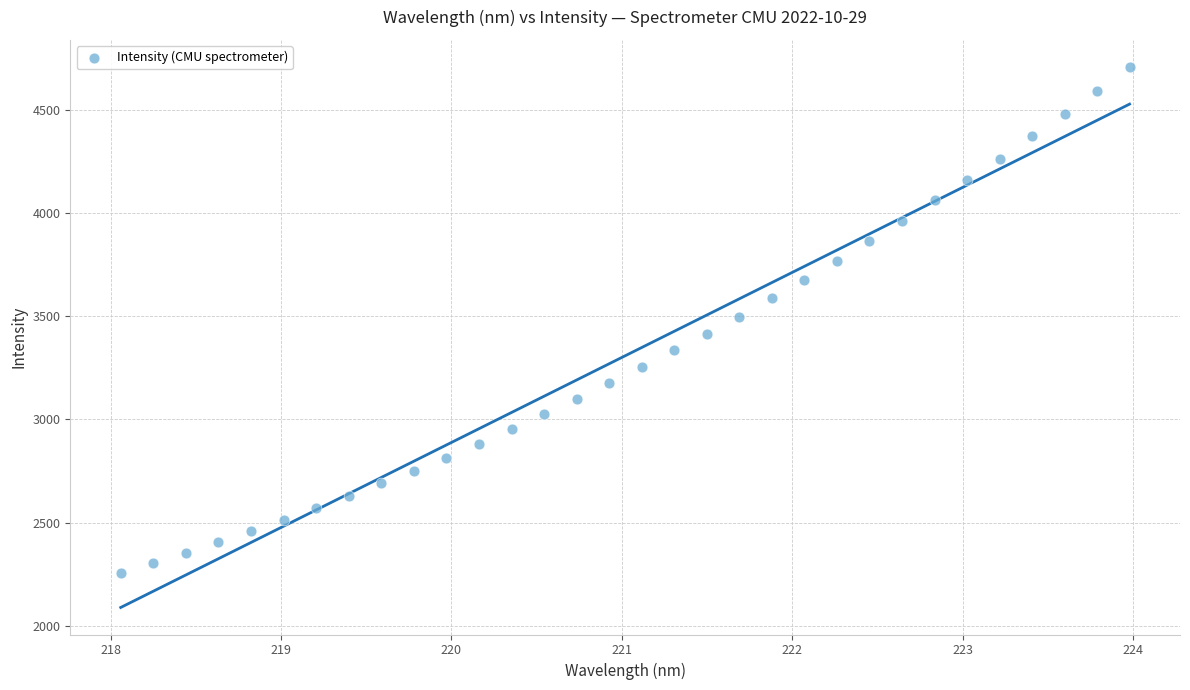

What is the range of X values (max minus min)?

5.9